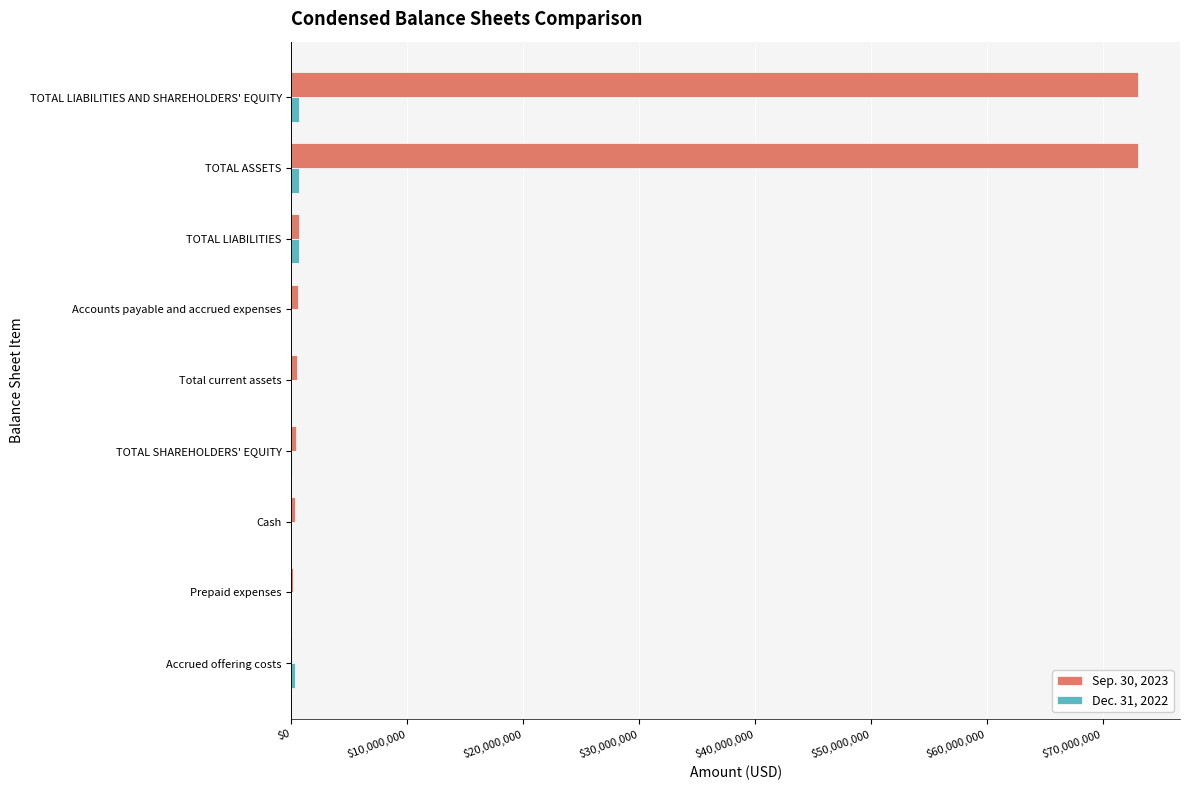

Which series has the largest total across all categories?

Sep. 30, 2023